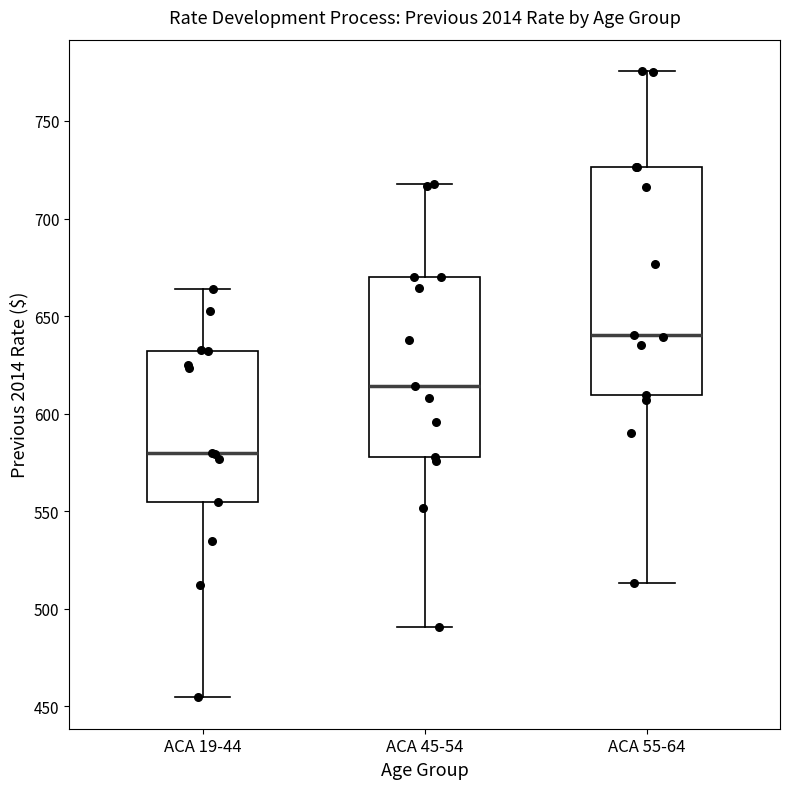

Where is the upper edge of the box for ACA 45-54 on the y-axis? The values are not printed on the chart, so give them approximately, as read against the axis.

670